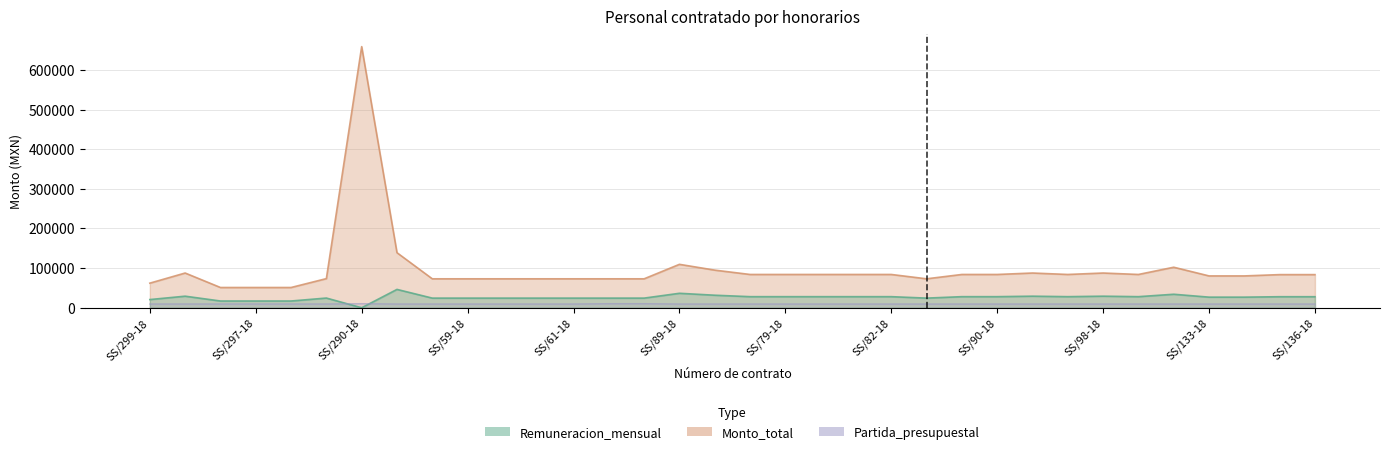

How many bars are there in total?

34